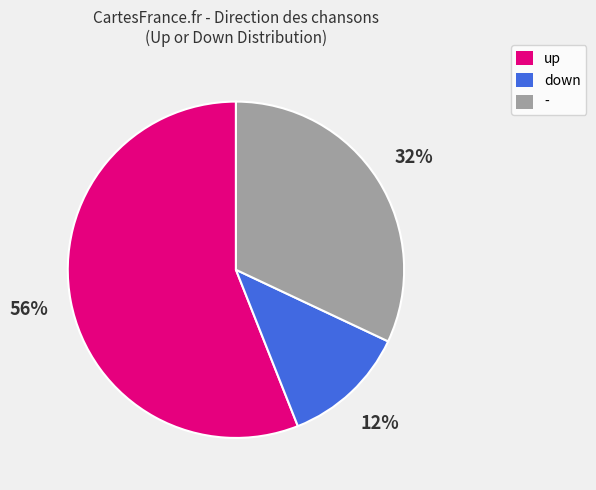

Count the number of slices in the pie.

3